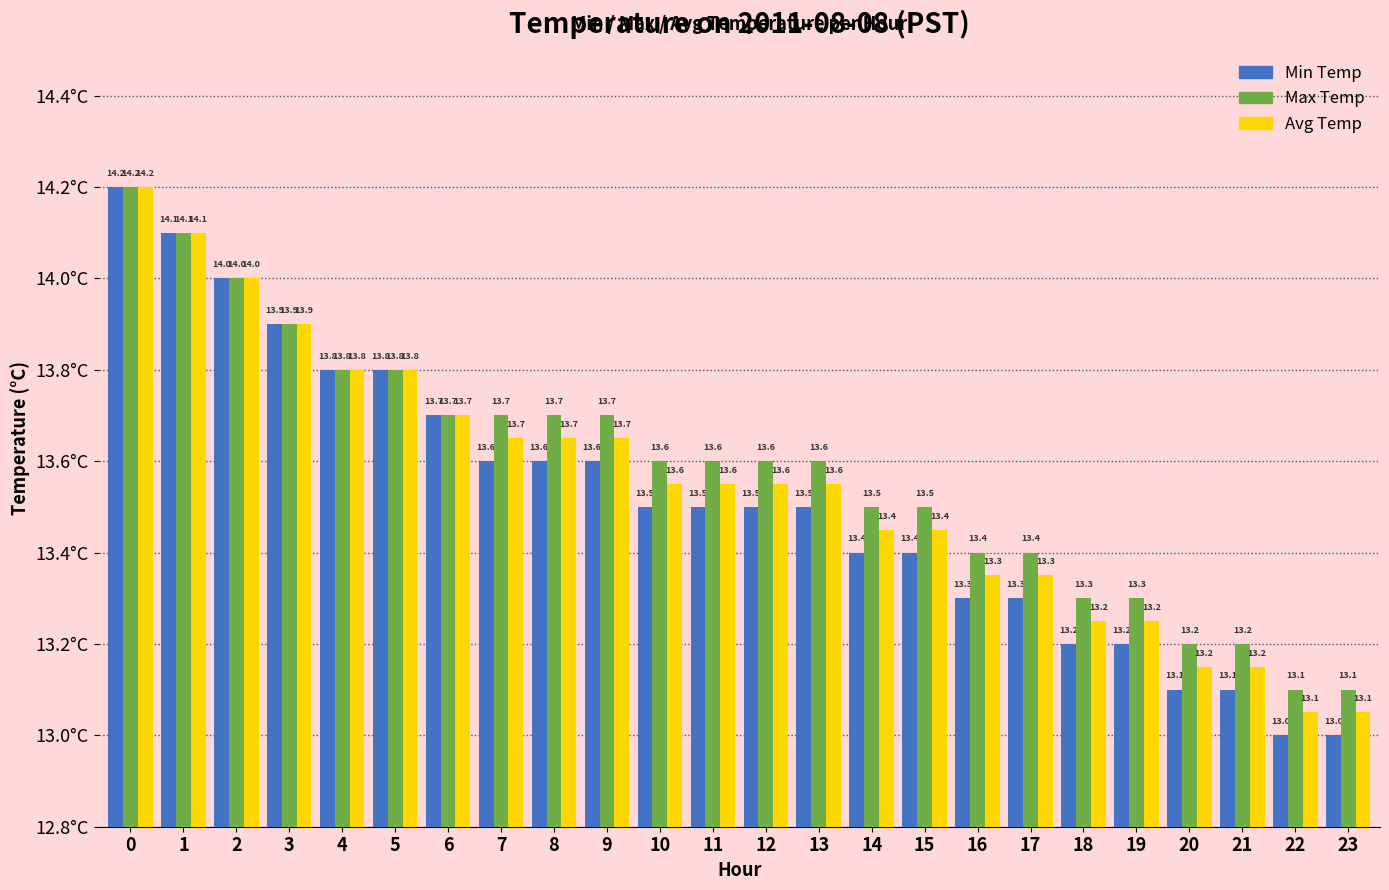

List the series in order of their overall mean, highest first.

Max Temp, Avg Temp, Min Temp